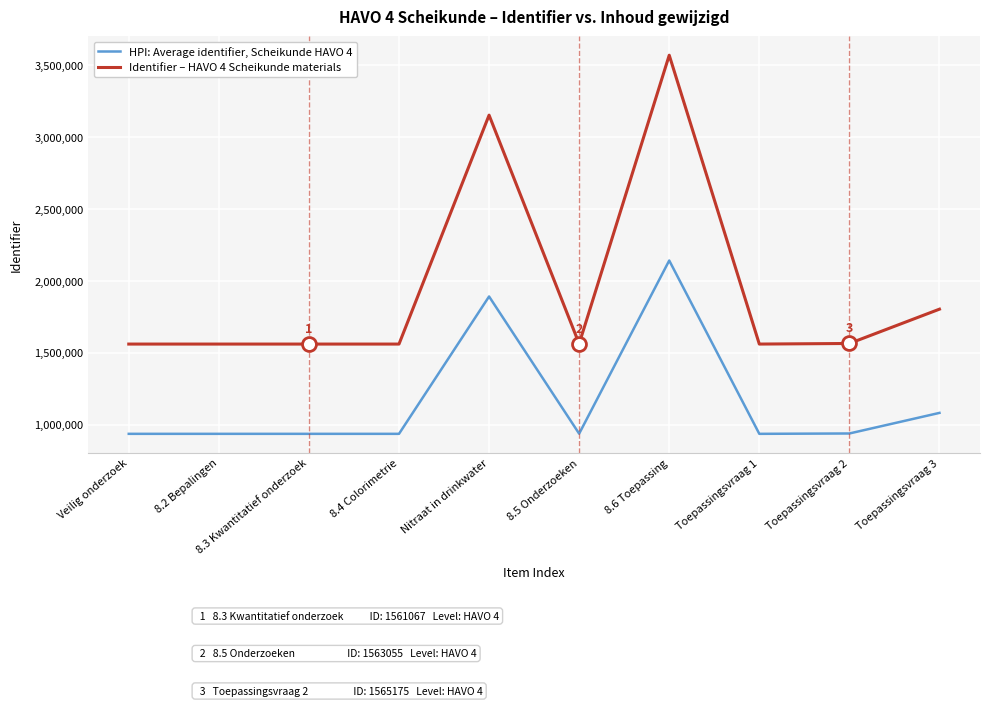

At which category is the sum across all series the highest?

8.6 Toepassing